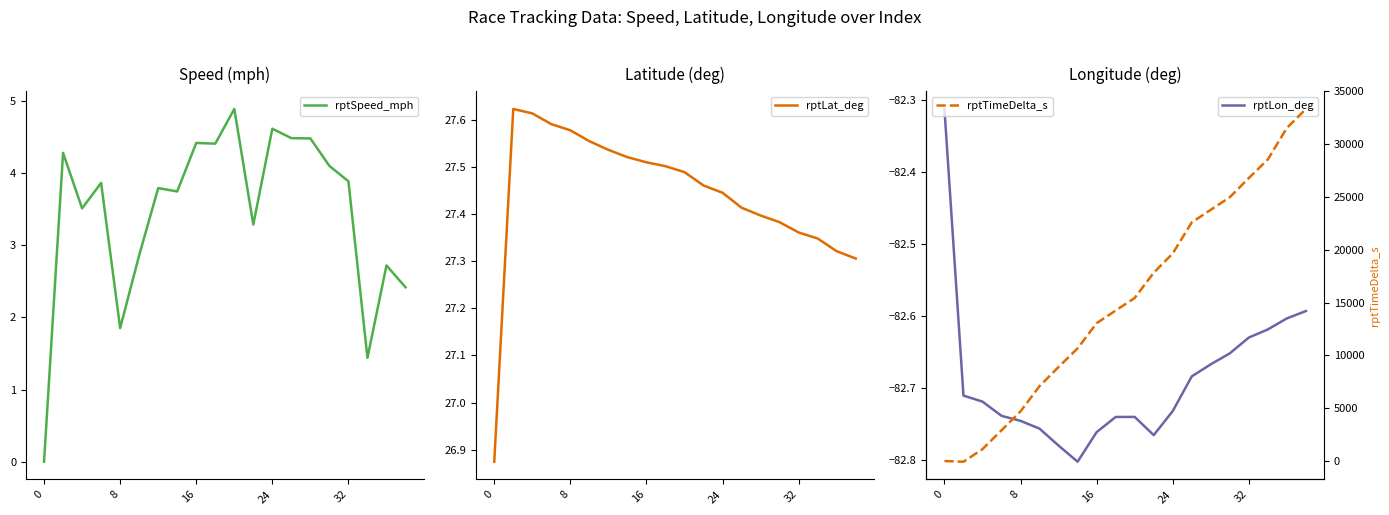

True or false: rptLat_deg has a value of 39.6 at 18.

False